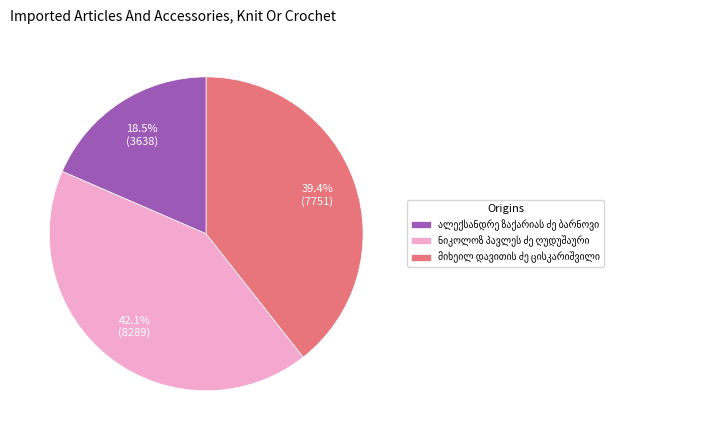

To the nearest percent, what is the average slice percentage?

33%